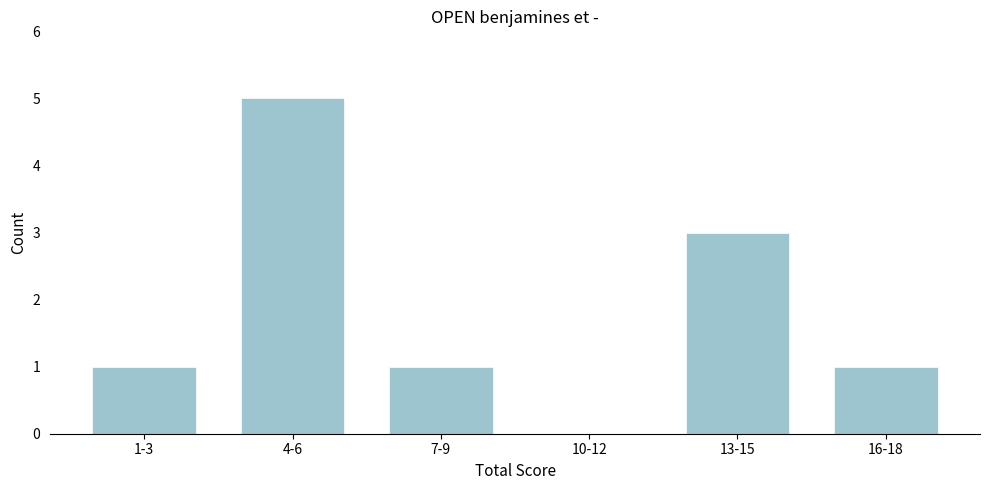

Reading left to right, what are all the values shown in this chart?

1-3=1	4-6=5	7-9=1	10-12=0	13-15=3	16-18=1